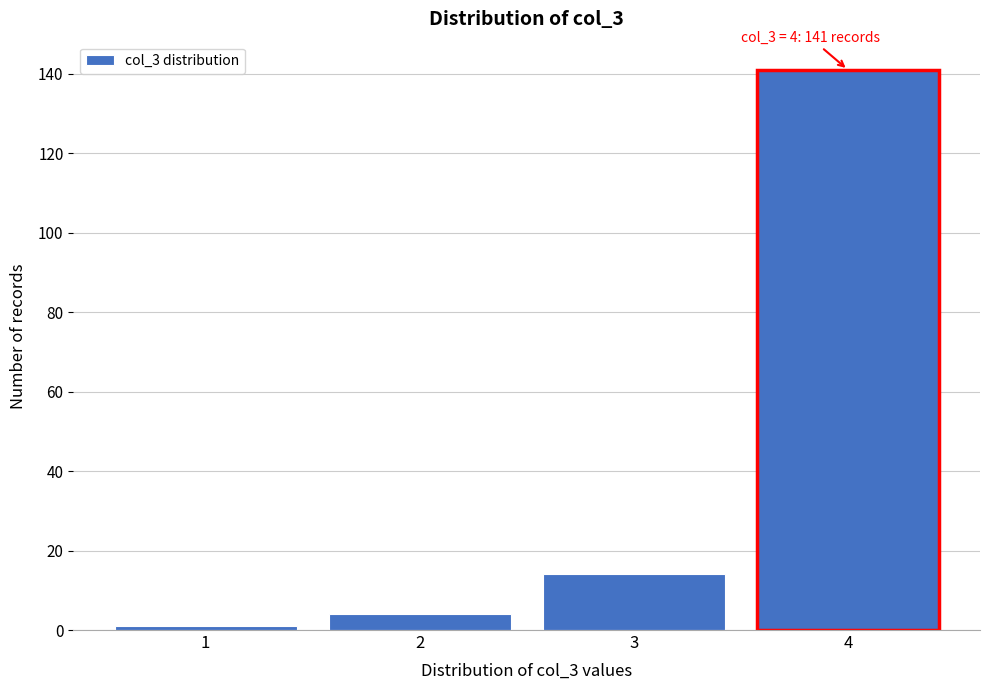

Which range on the x-axis has the tallest bar?

3.5 to 4.5